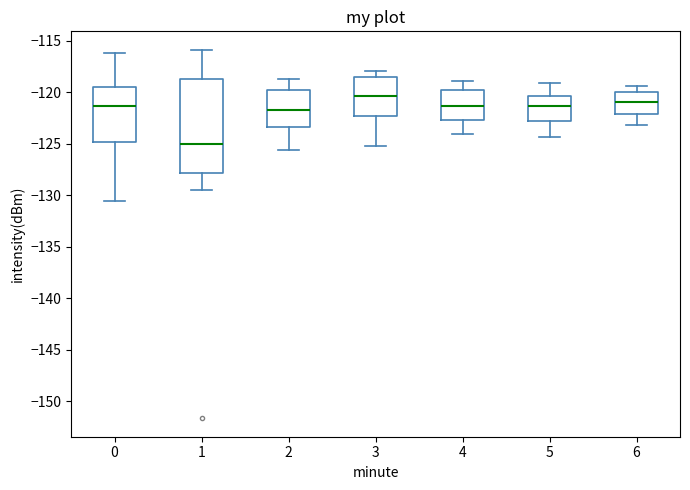

Which box's median line is the lowest?

1